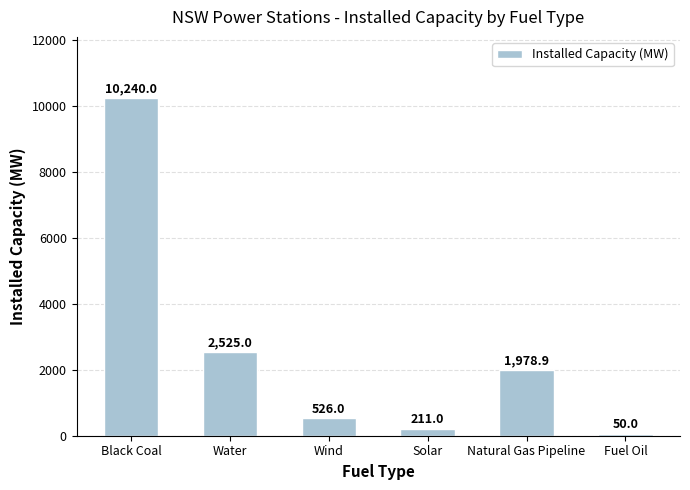

List the labels in order of value, smallest first.

Fuel Oil, Solar, Wind, Natural Gas Pipeline, Water, Black Coal